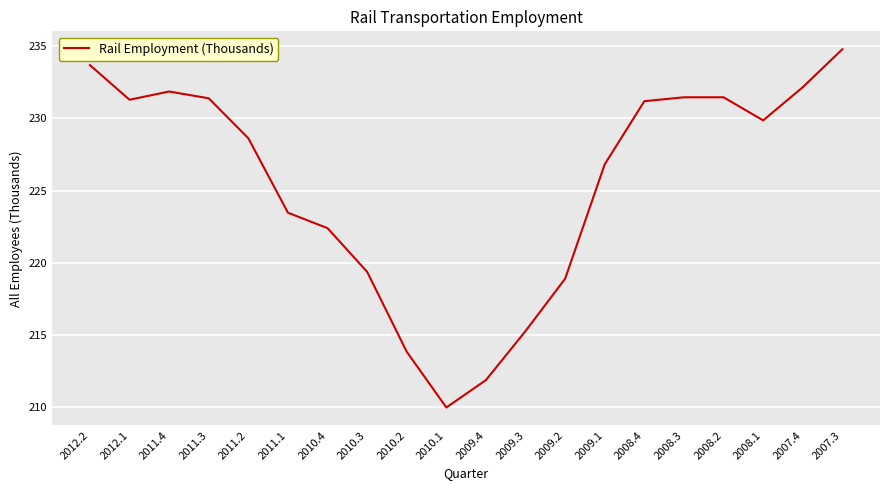

True or false: the data shows 330.0 at 2012.1.

False